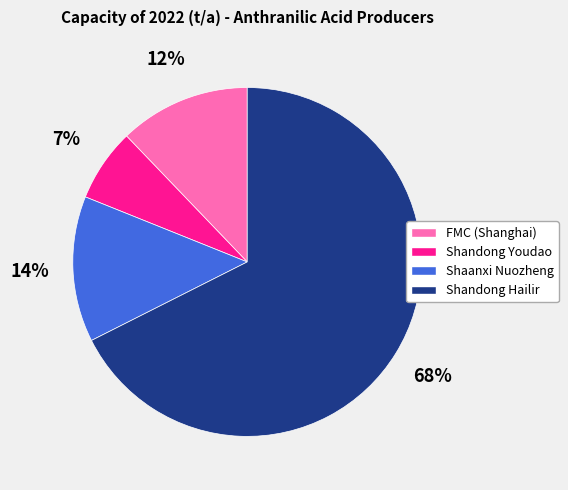

Does any single category account for the majority?

Yes